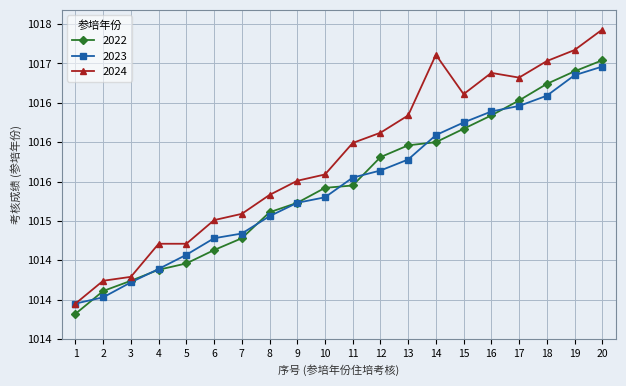

What are all the series names shown in the legend?

2022, 2023, 2024